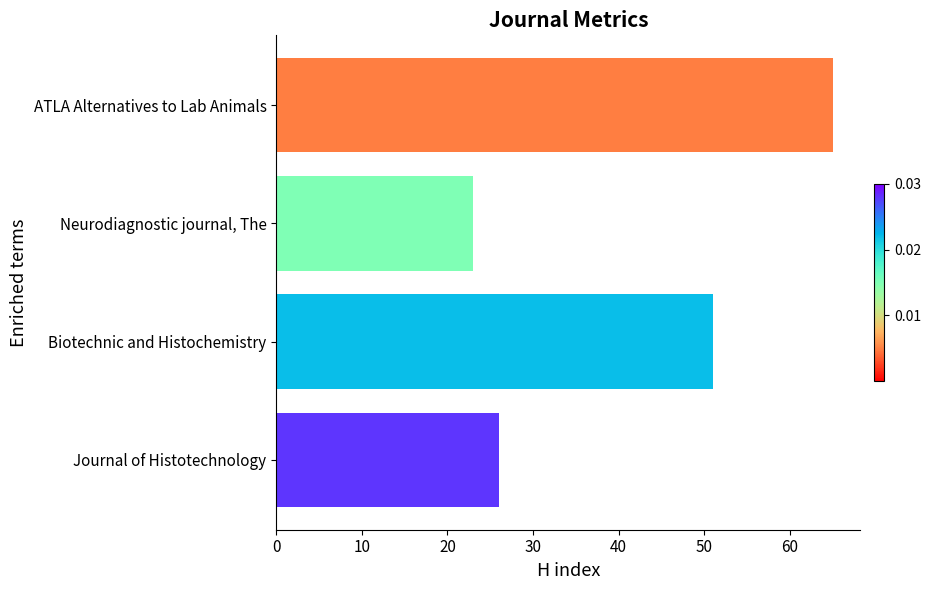

How many categories are shown in the chart?

4